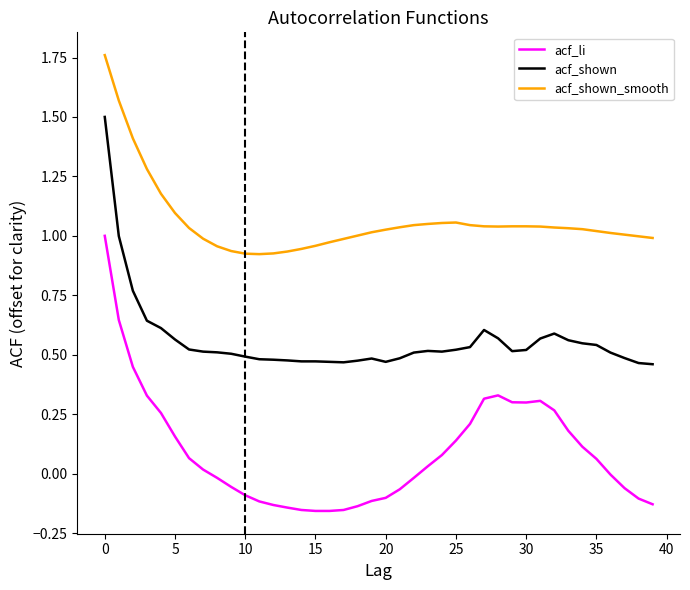

True or false: acf_li and acf_shown cross at least once.

False